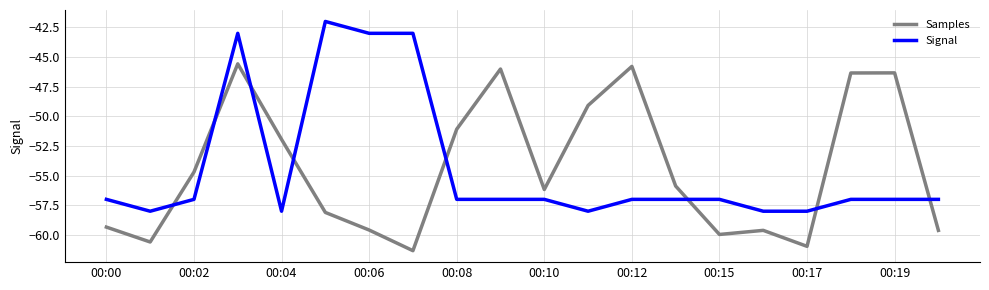

What is the difference between the maximum and minimum values in the Signal series?

16.0